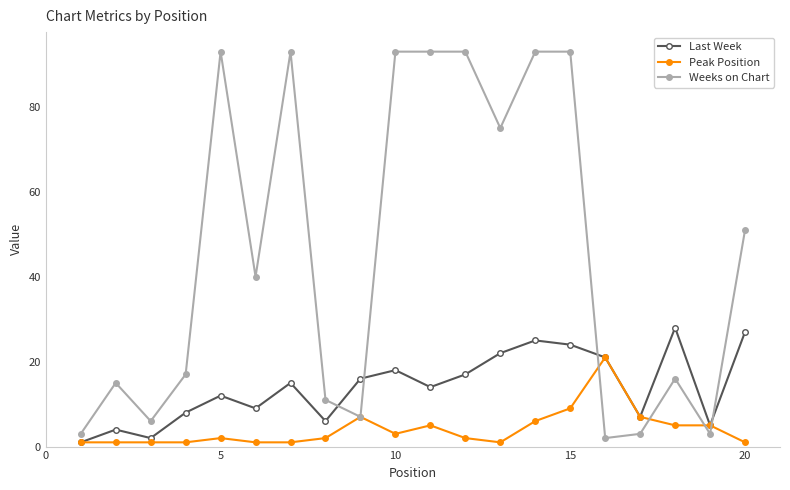

How many interior local valleys does the Last Week series have?

6